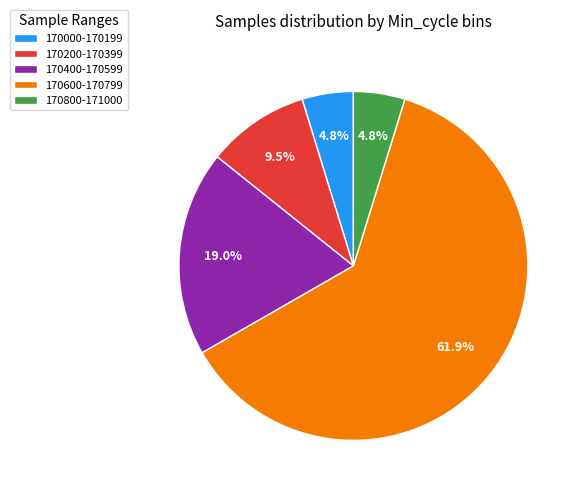

Approximately how many times larger is the value at 170400-170599 compared to 170600-170799?

0.3